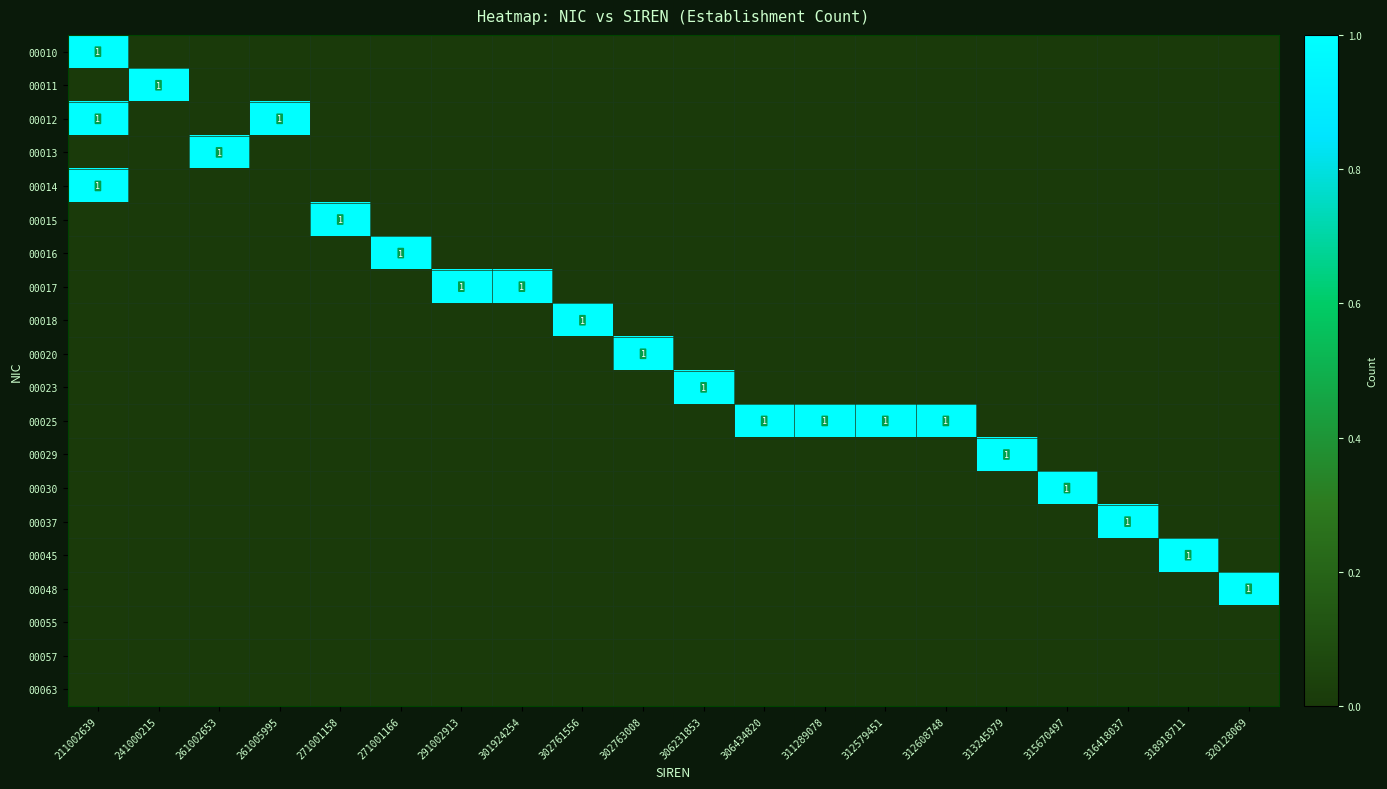

The value of 00017 at 291002913 is 2. True or false?

False